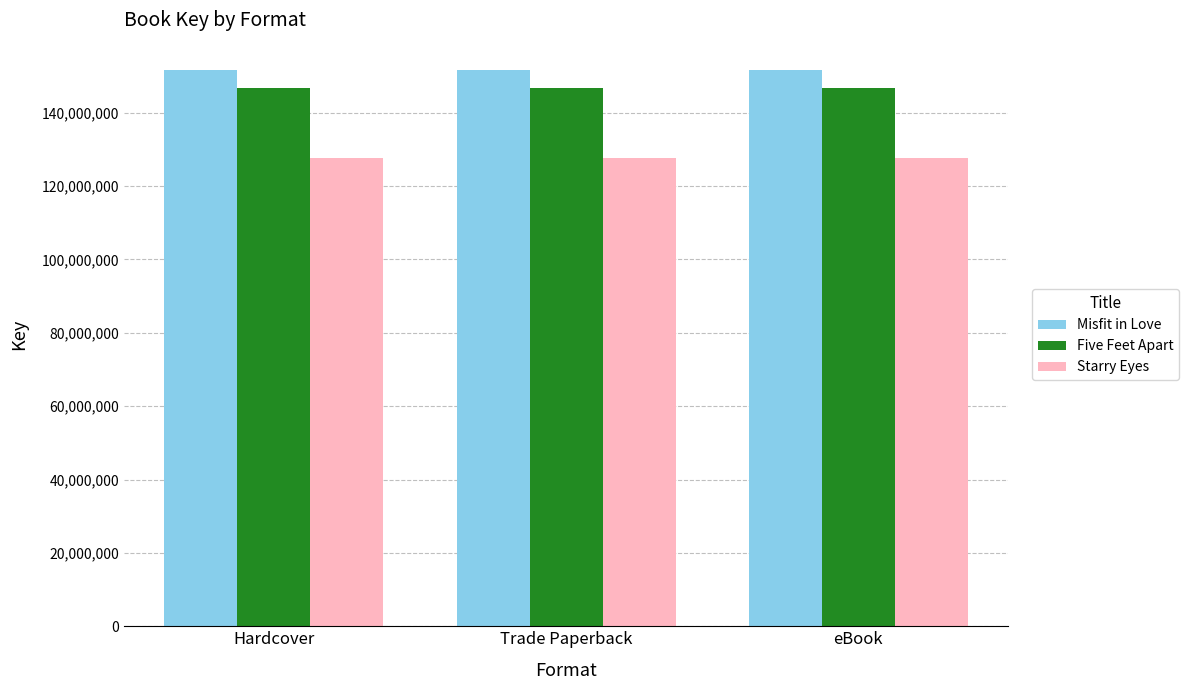

The value of Five Feet Apart at Hardcover is 146801244. True or false?

True